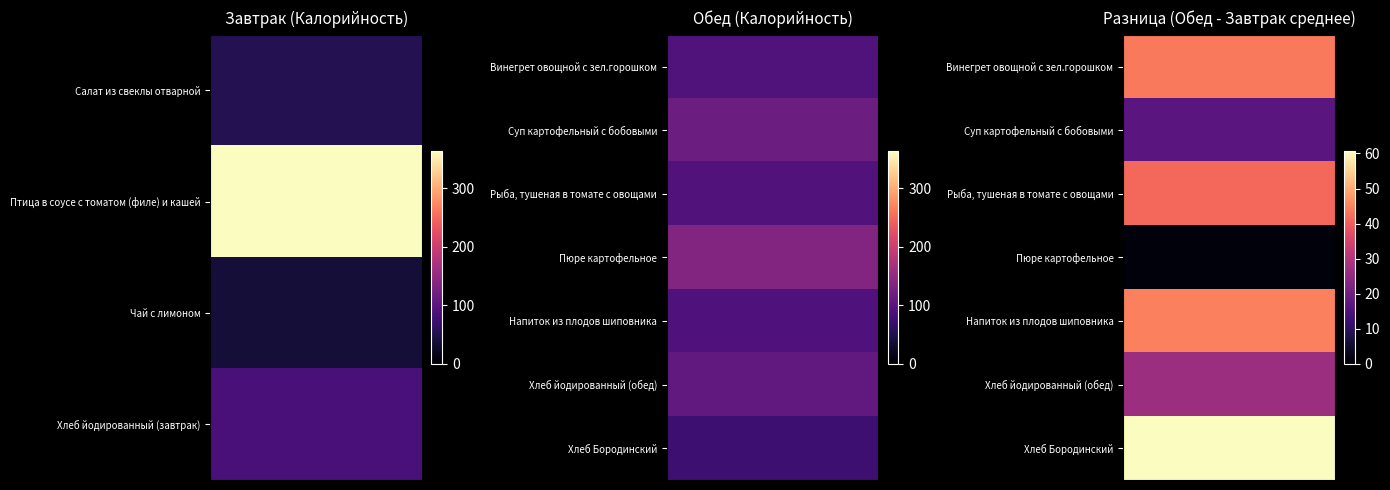

What is the total value across all series at 3?

235.8